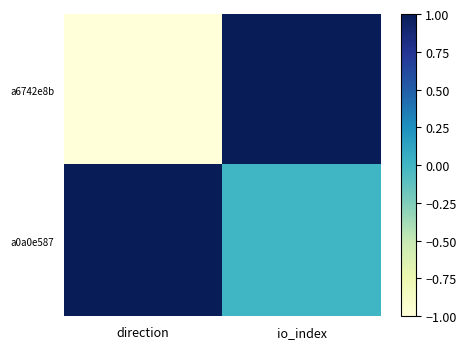

Reading left to right, transcribe all the data shown in this chart.

a6742e8b: direction=-1	io_index=1
a0a0e587: direction=1	io_index=0